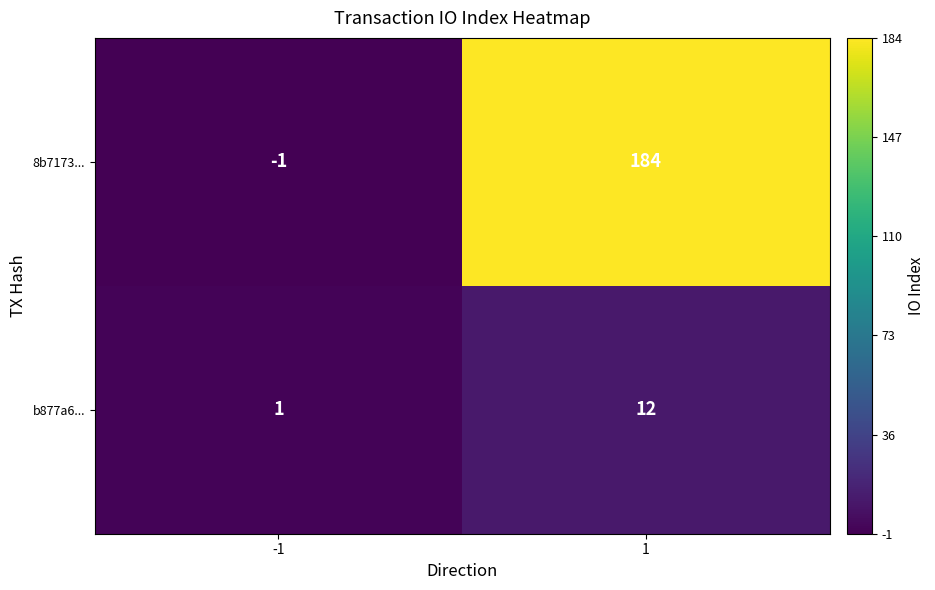

At how many categories does at least one series exceed 139?

1